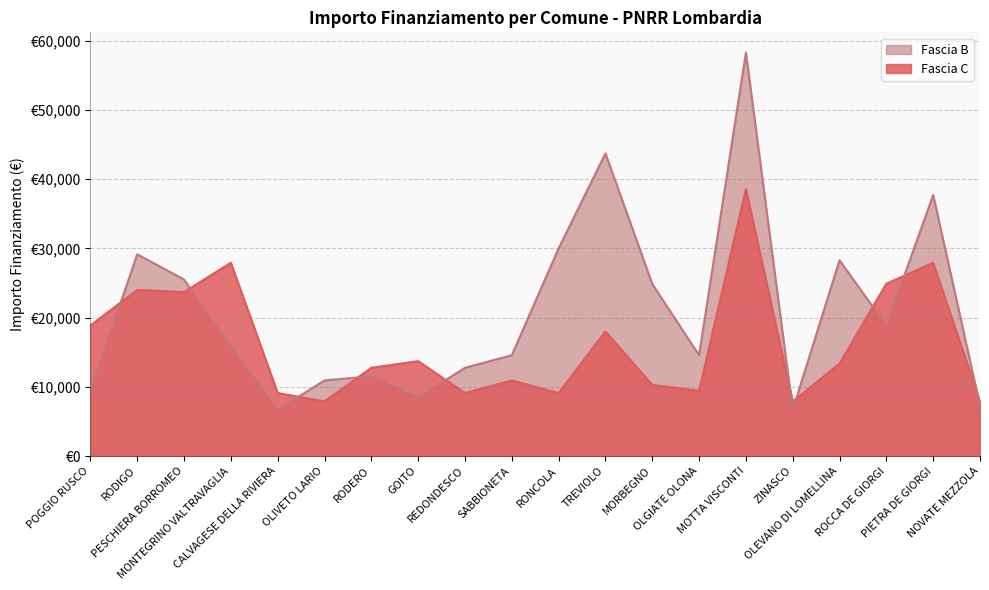

At ZINASCO, list the series in order from largest to smallest.

Fascia C, Fascia B